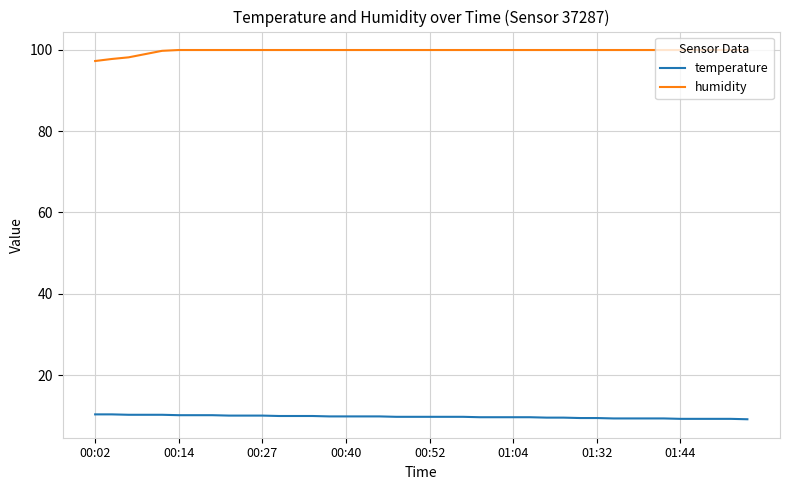

What is the highest value of the humidity series?

99.9